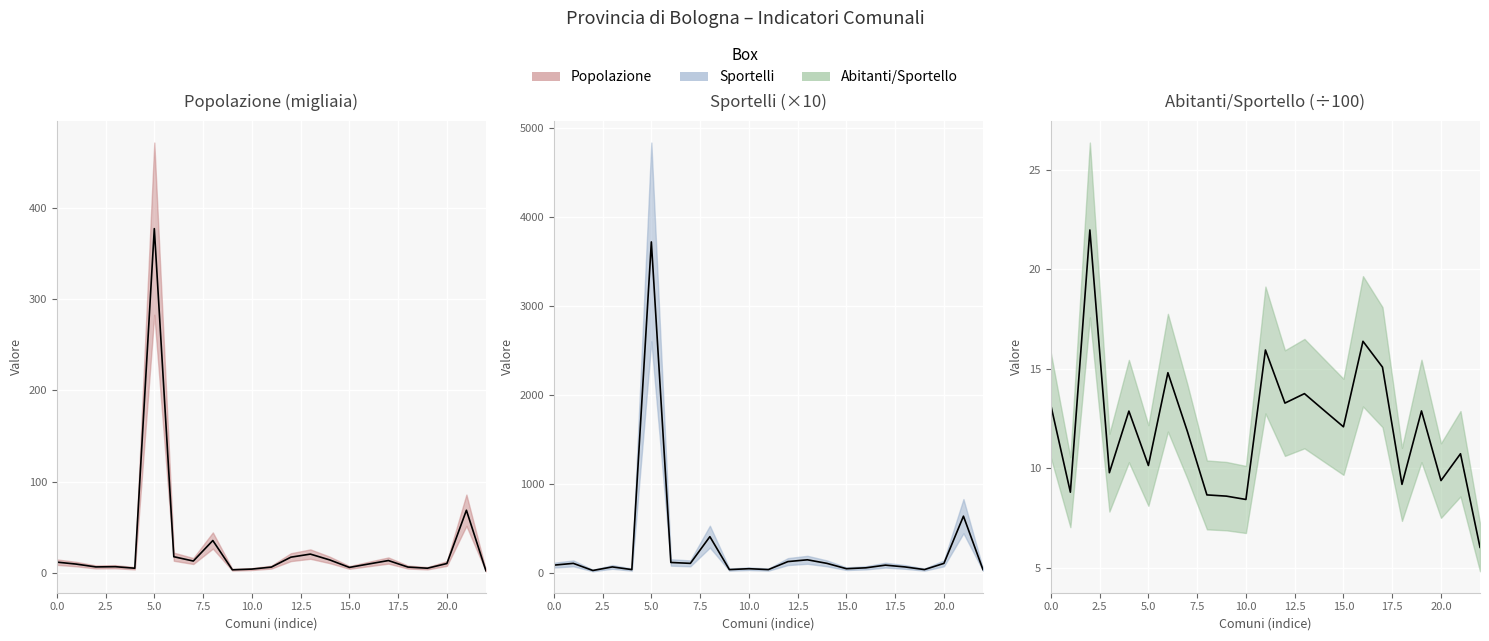

At which category is the sum across all series the highest?

5